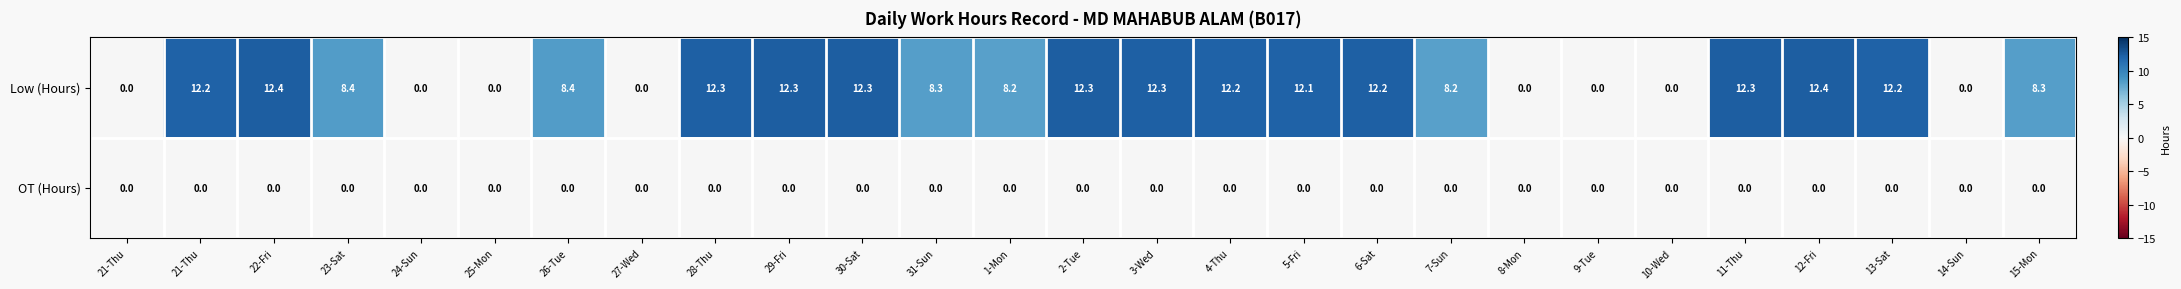

Which category has the highest value across all series?

22-Fri